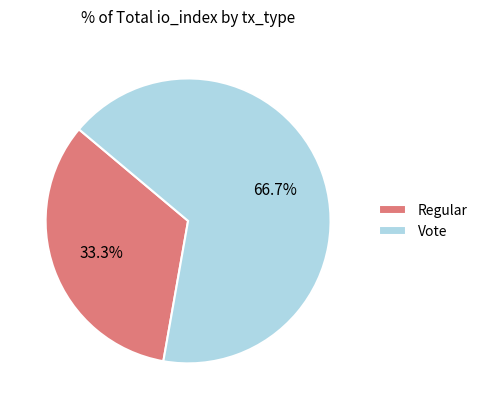

How many segments does this pie chart have?

2